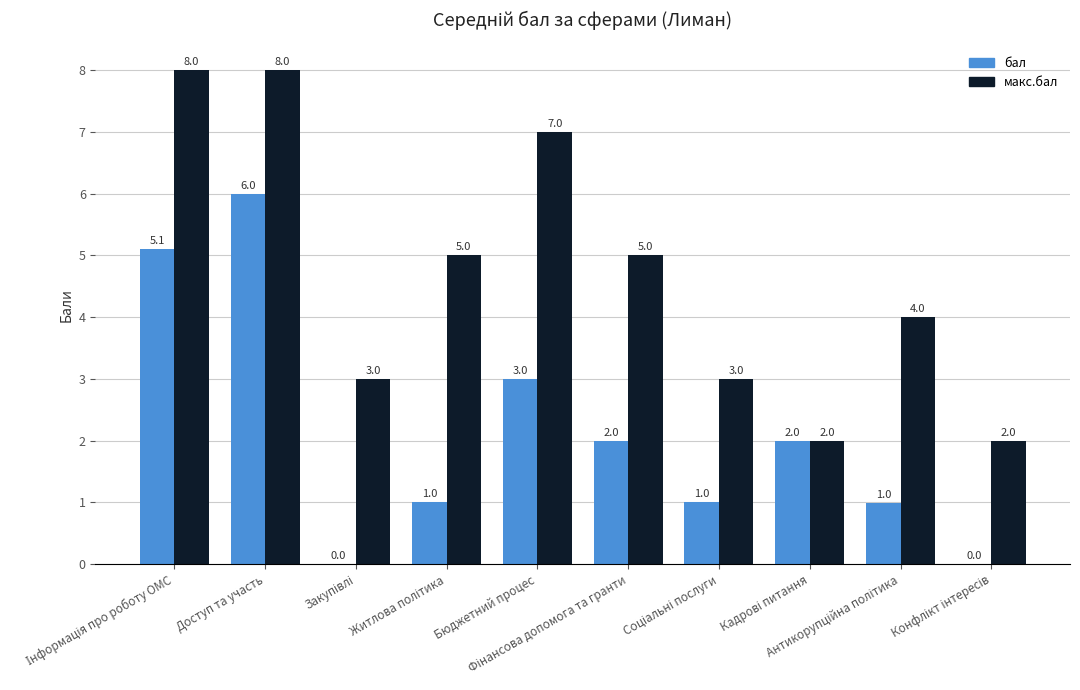

Is it true that бал equals 3.0 at Бюджетний процес?

True